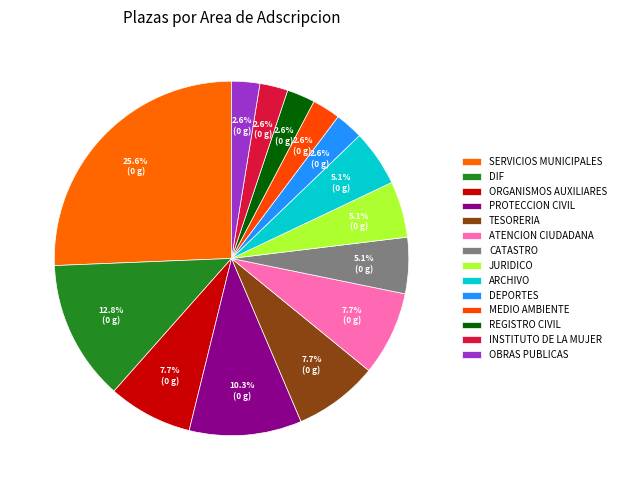

Combined, do JURIDICO and TESORERIA account for over 50%?

No